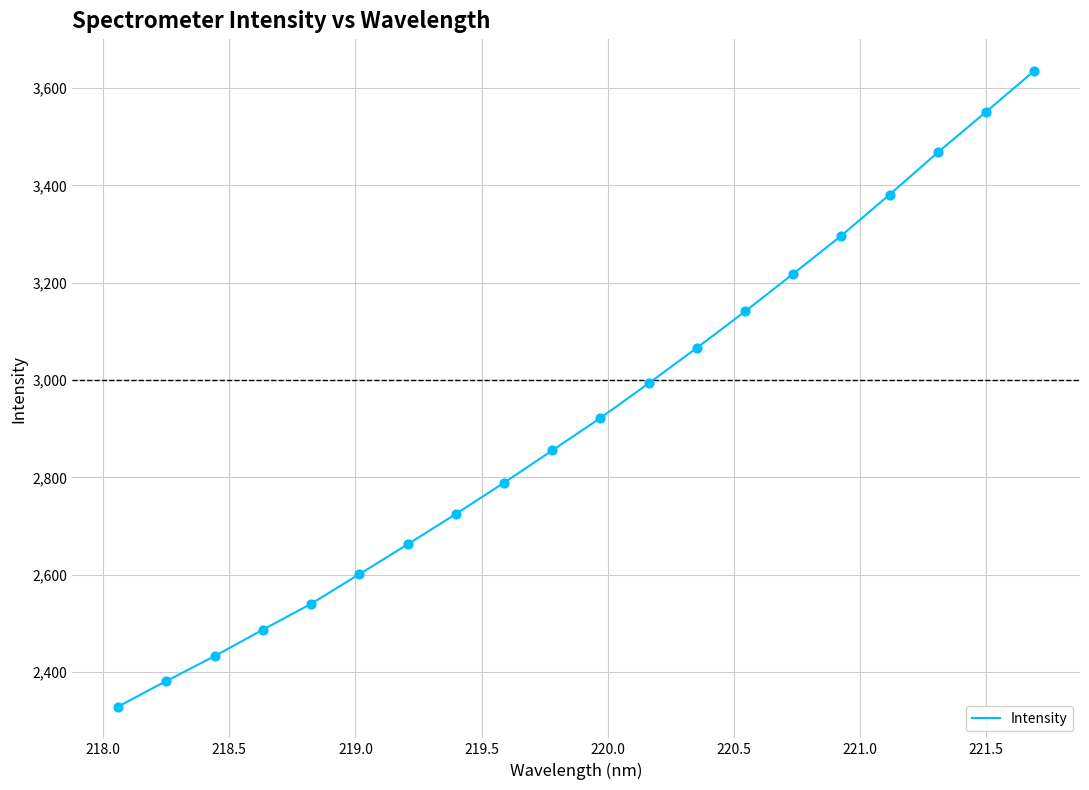

What is the greatest value displayed?

3635.2